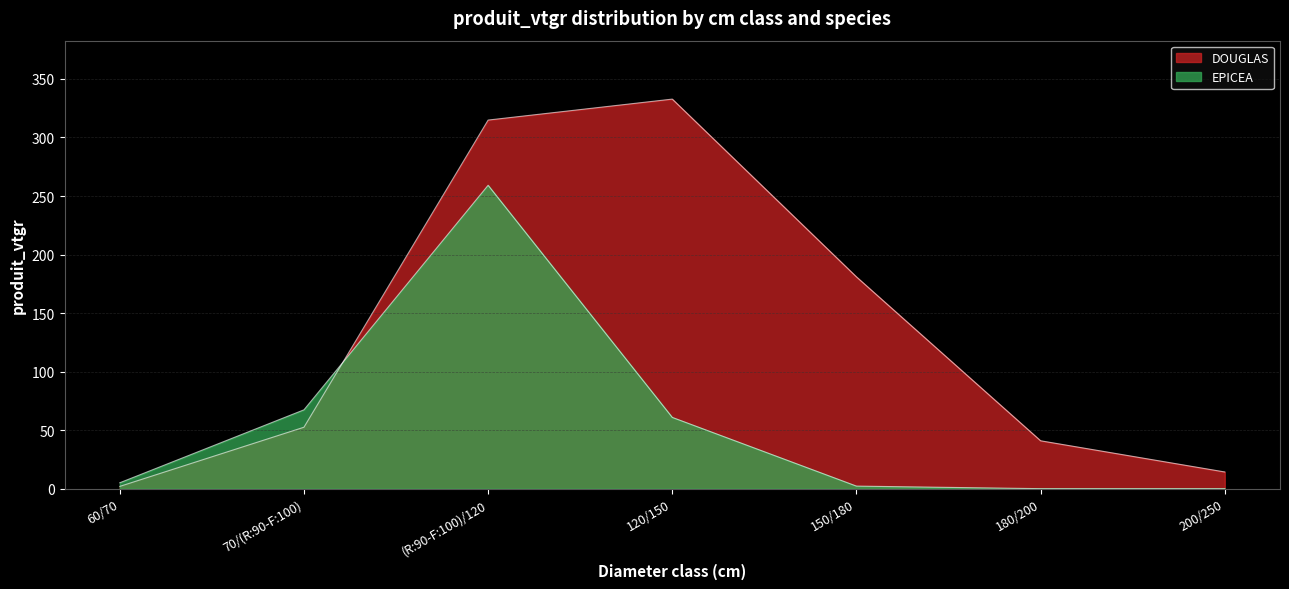

Rank the series by their average value, from lowest to highest.

EPICEA, DOUGLAS